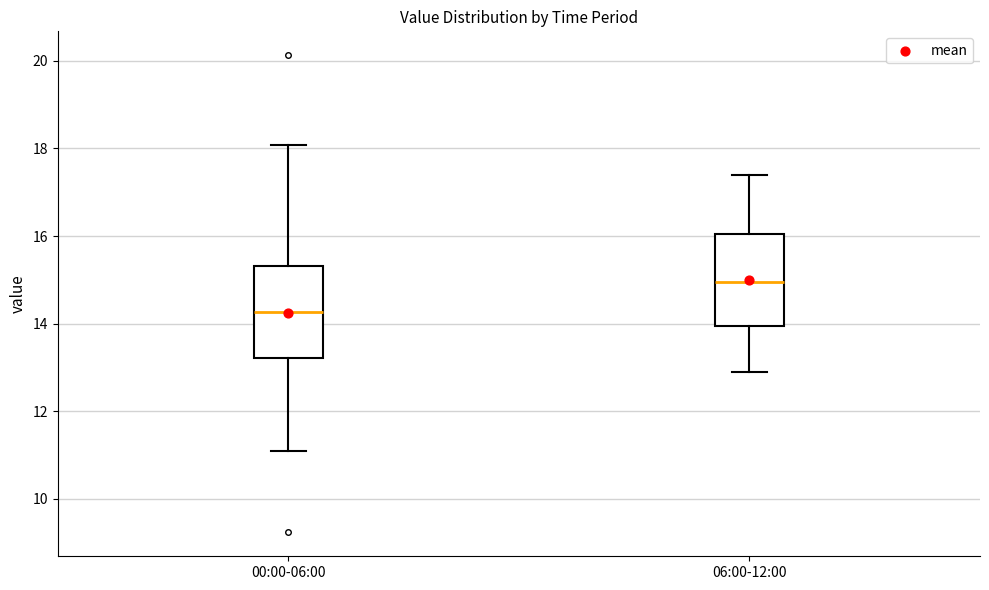

Which box has the lowest median line?

00:00-06:00